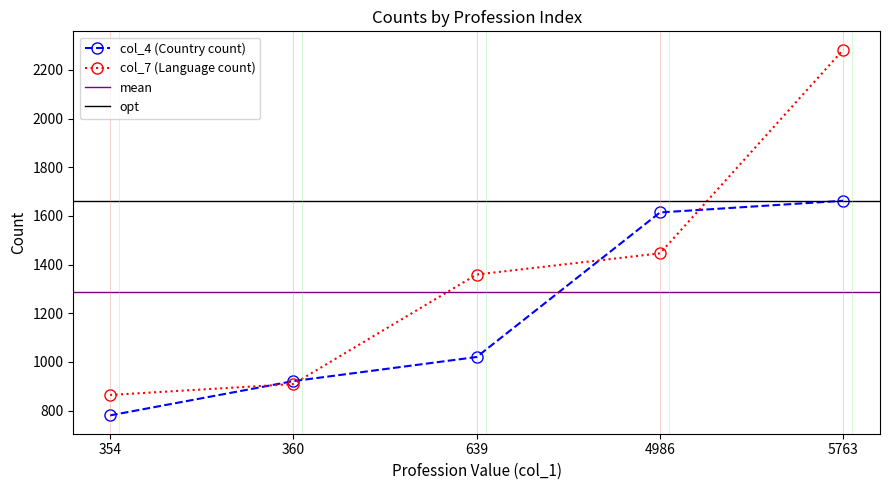

Is this an area chart (filled region under the line)?

No